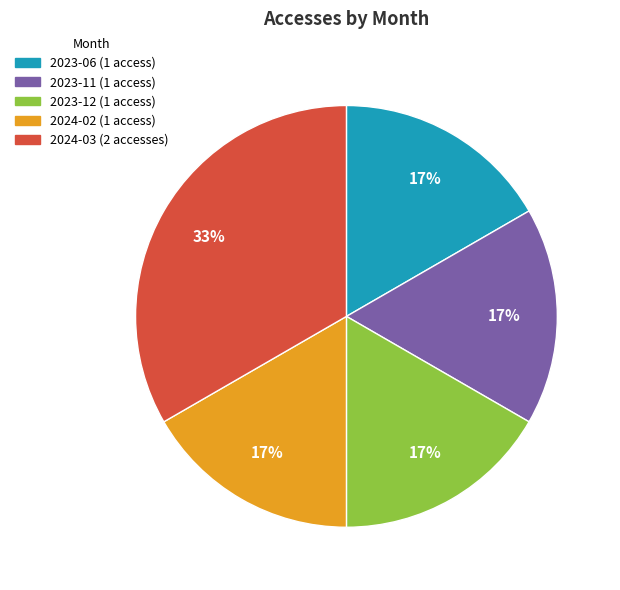

How many slices are in this pie chart?

5